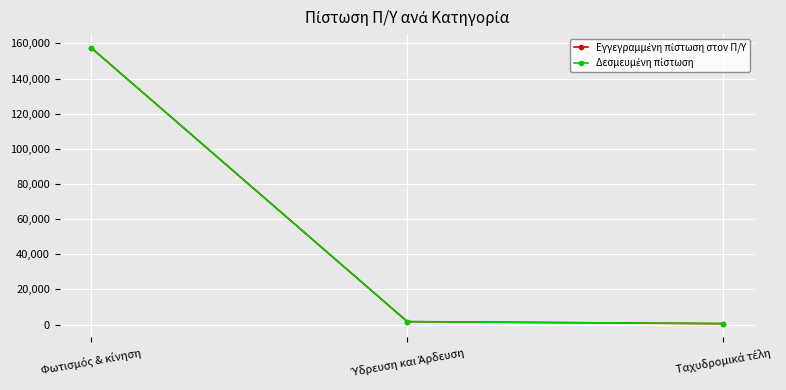

Between Ταχυδρομικά τέλη and Ύδρευση και Άρδευση, which is larger?

Ύδρευση και Άρδευση